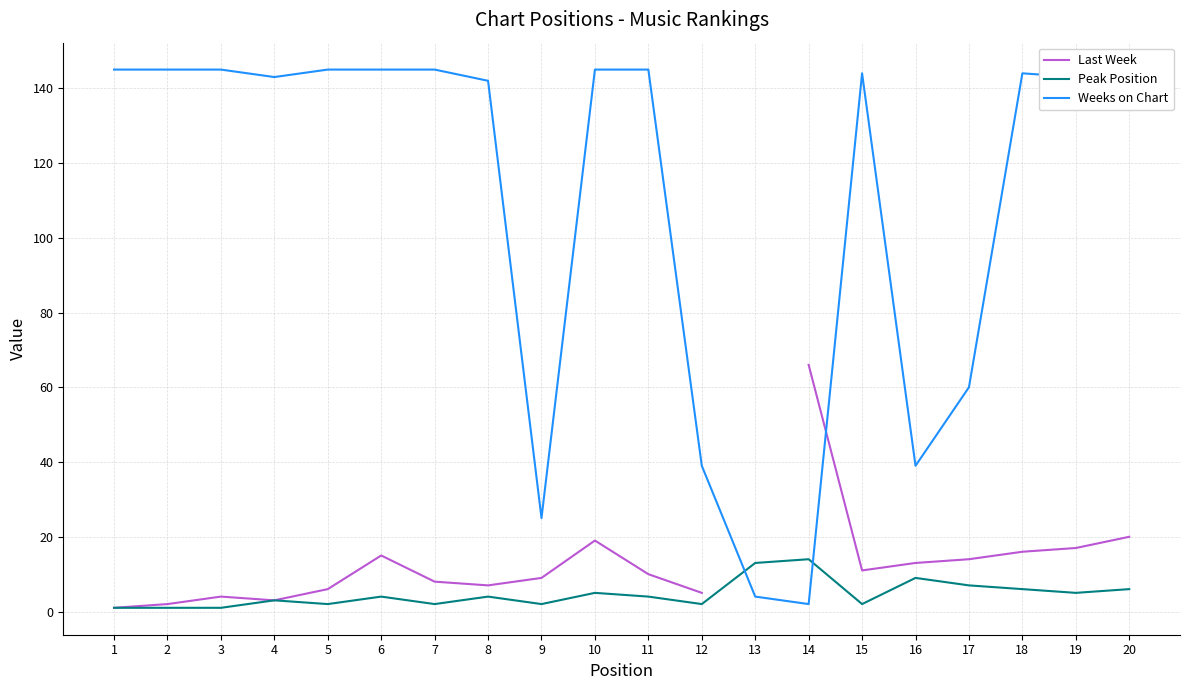

What is the maximum value shown in the chart?

145.0